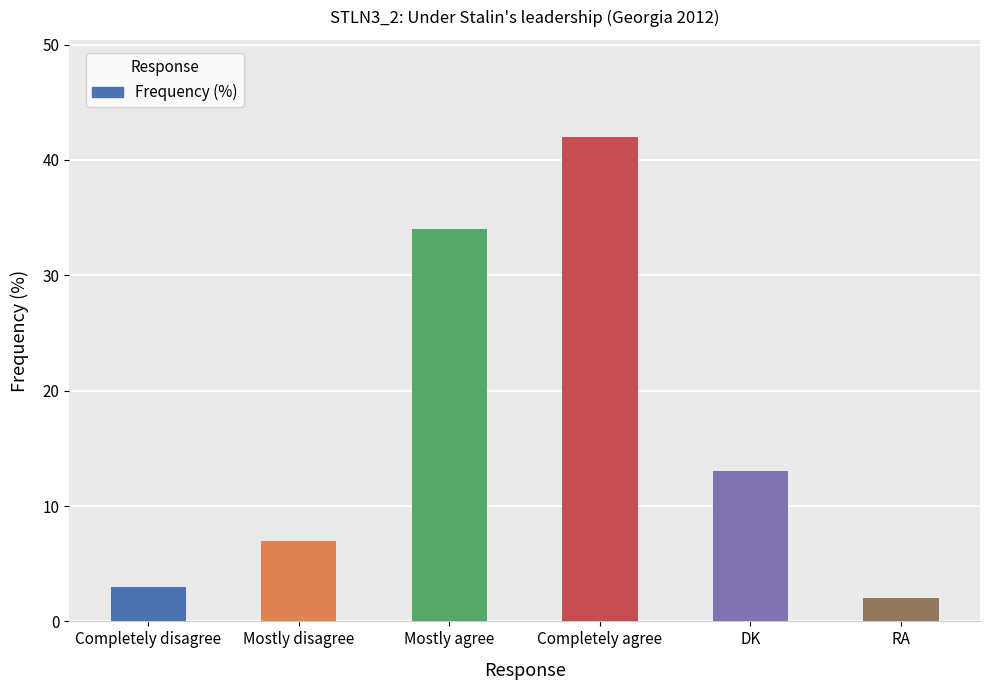

List the labels in order of value, largest first.

Completely agree, Mostly agree, DK, Mostly disagree, Completely disagree, RA